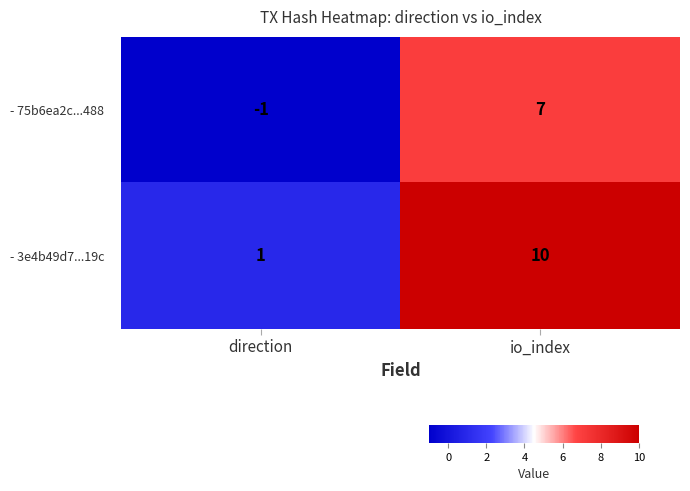

Is the value of - 3e4b49d7...19c at io_index greater than the value of - 75b6ea2c...488 at io_index?

Yes